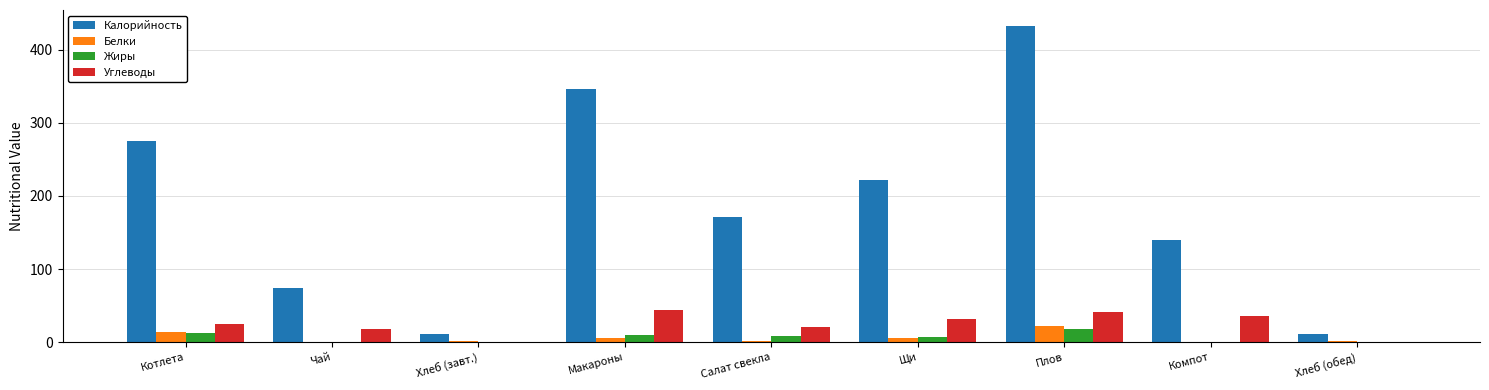

Which series changed the most between Чай and Хлеб (завт.)?

Калорийность